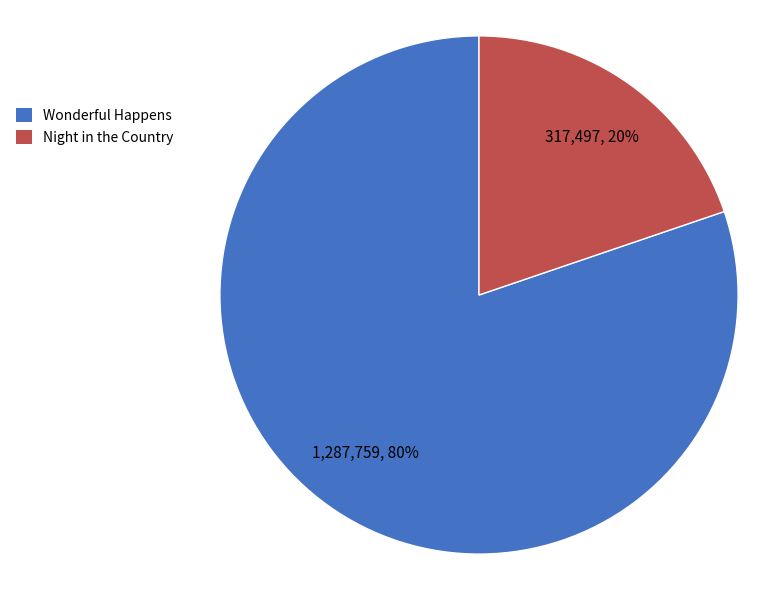

To the nearest percent, what portion does Night in the Country represent?

20%